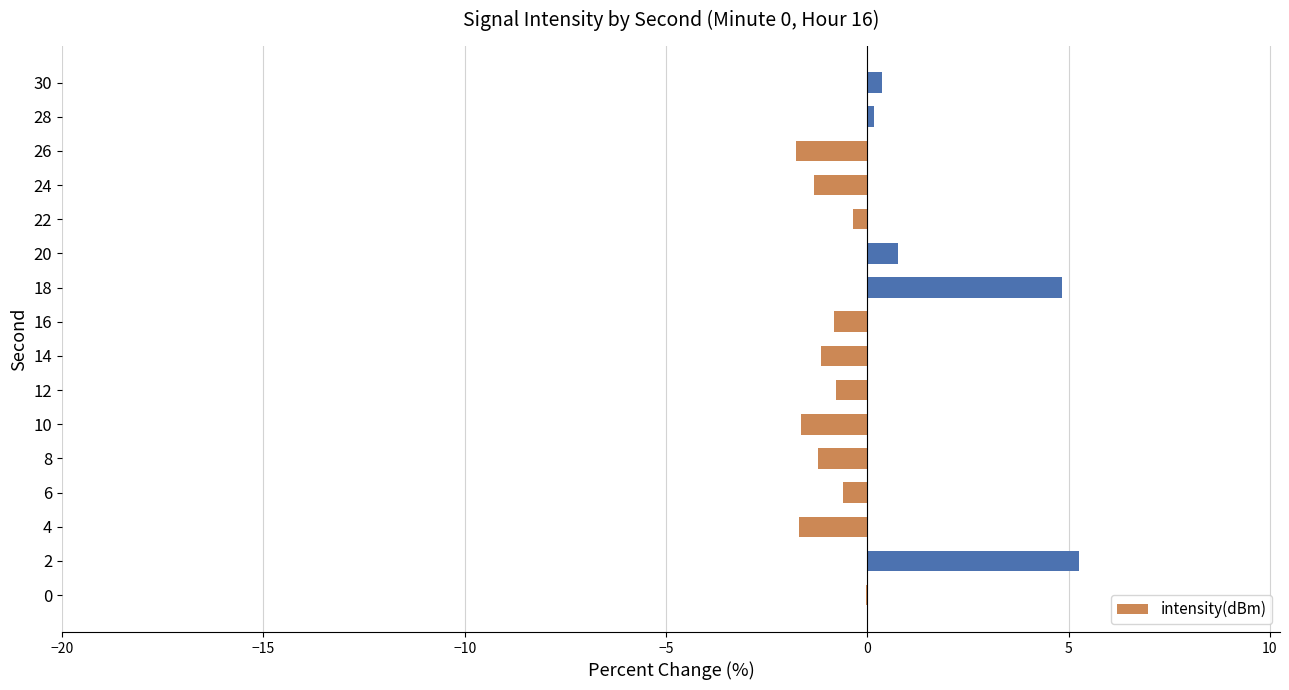

What is the approximate value at 14?

-1.1